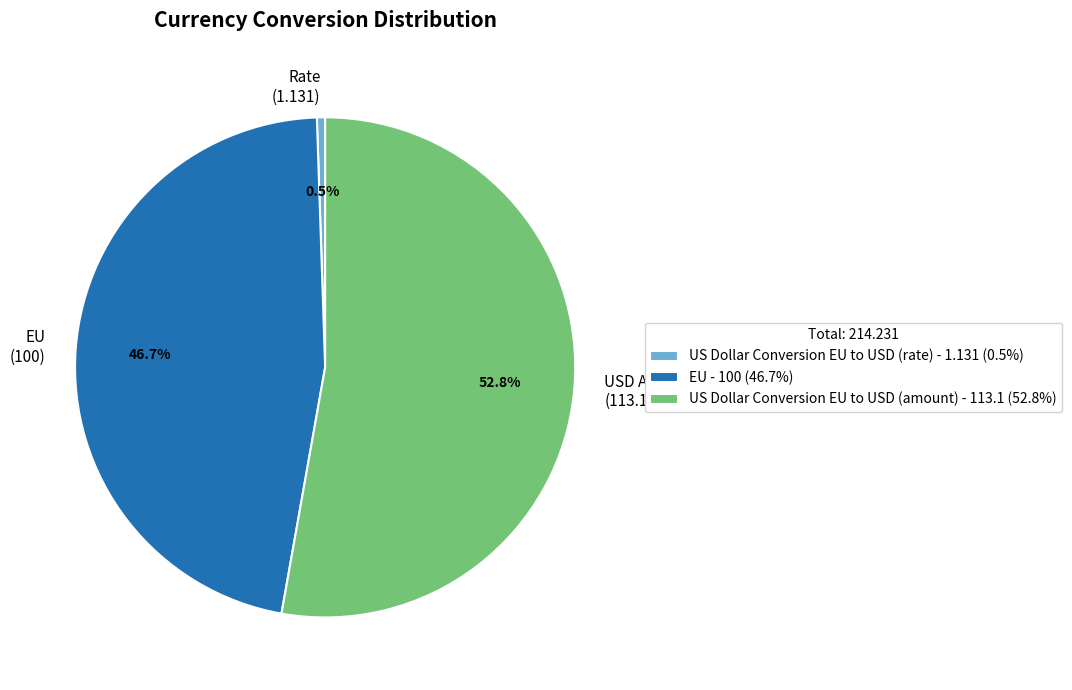

Which slice is the largest?

US Dollar Conversion EU to USD (amount)